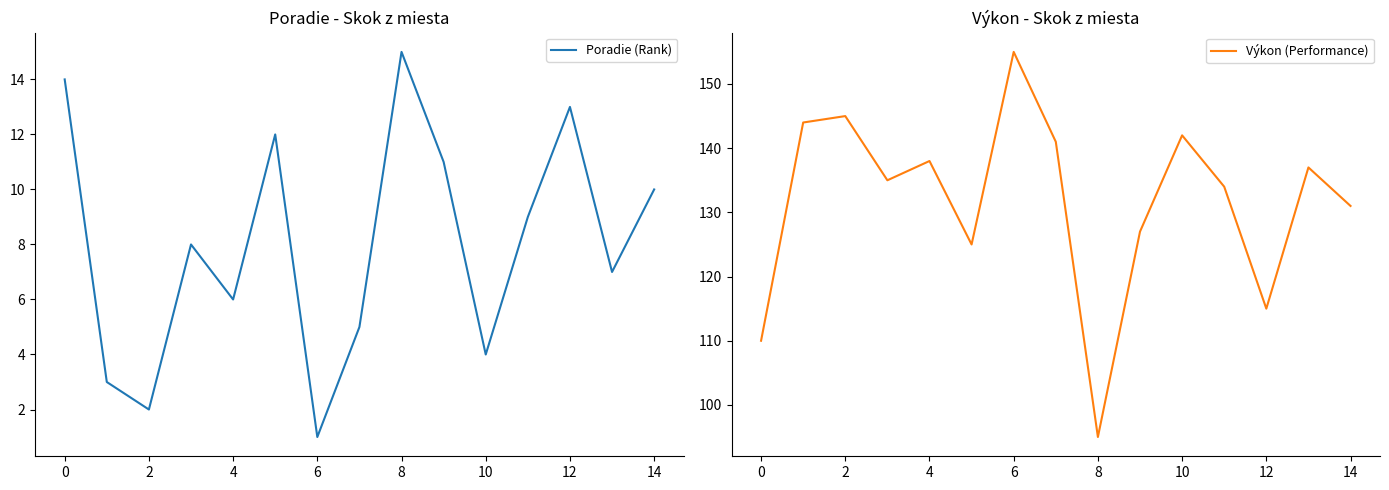

At which label does Výkon (Performance) reach its minimum?

8